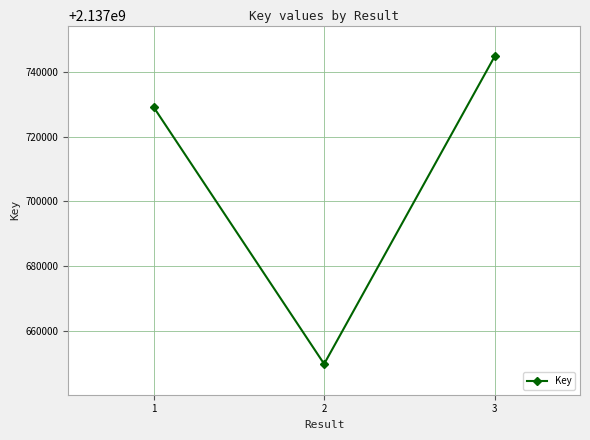

What is the difference between the maximum and minimum values?

94831